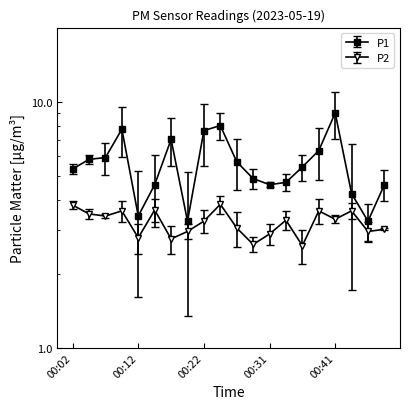

Reading right to left, list all the values displayed in this chart.

P1: 00:49=4.6	00:46=3.3	00:44=4.2	00:41=9.0	00:39=6.3	00:36=5.4	00:34=4.7	00:31=4.6	00:29=4.9	00:26=5.7	00:24=8.0	00:22=7.6	00:19=3.3	00:17=7.0	00:14=4.6	00:12=3.4	00:09=7.7	00:07=5.9	00:04=5.8	00:02=5.3
P2: 00:49=3.0	00:46=3.0	00:44=3.6	00:41=3.3	00:39=3.6	00:36=2.6	00:34=3.3	00:31=2.9	00:29=2.6	00:26=3.1	00:24=3.8	00:22=3.3	00:19=3.0	00:17=2.8	00:14=3.6	00:12=2.8	00:09=3.6	00:07=3.4	00:04=3.5	00:02=3.8